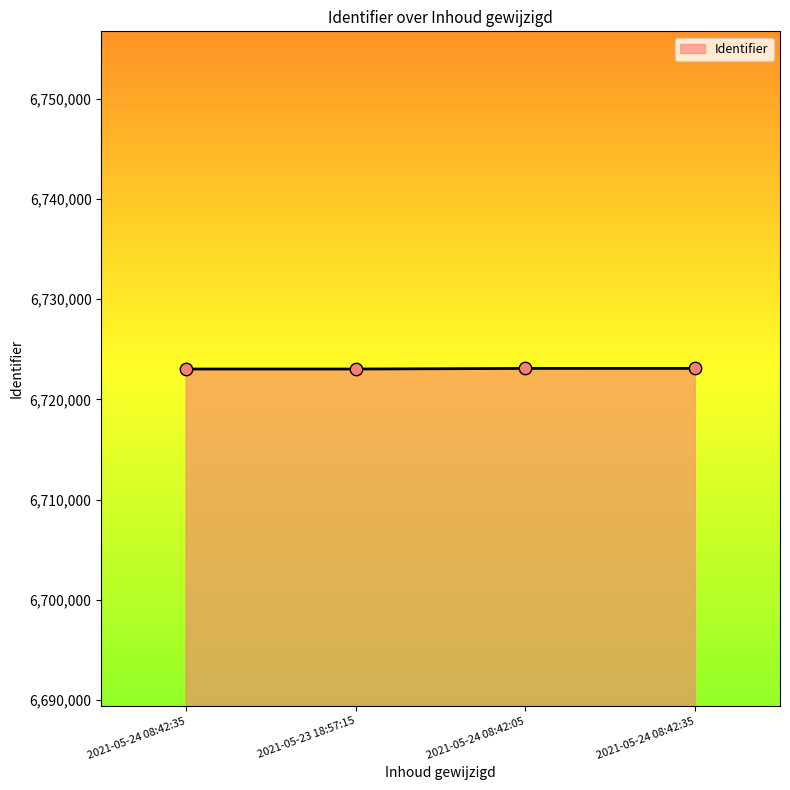

Between 2021-05-24 08:42:35 and 2021-05-24 08:42:35, which is larger?

2021-05-24 08:42:35